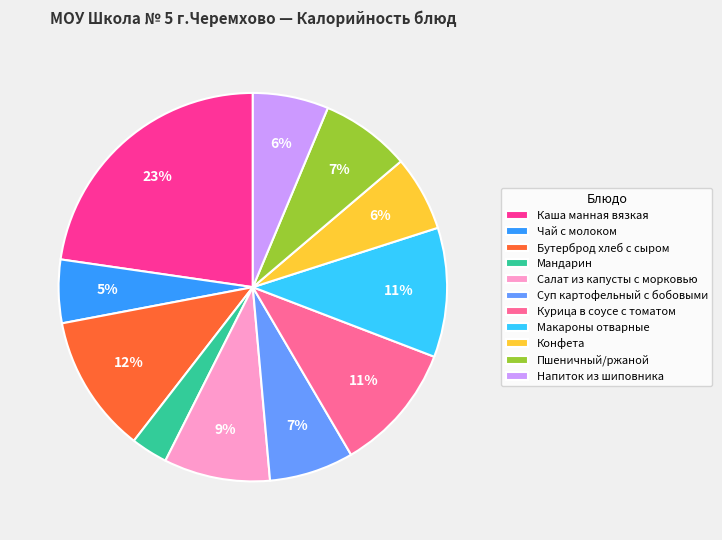

The Каша манная вязкая slice represents 23% of the pie. True or false?

True